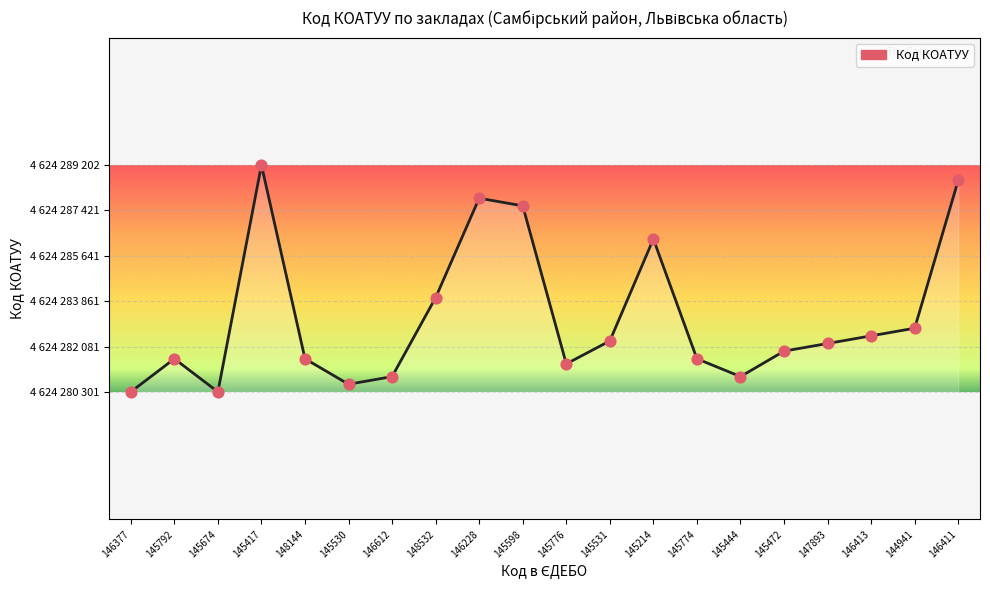

Is this an area chart (filled region under the line)?

Yes